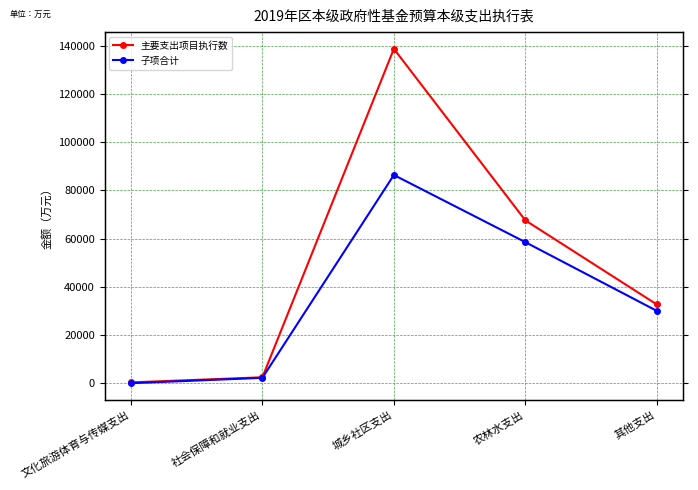

The value of 主要支出项目执行数 at 文化旅游体育与传媒支出 is 411.0. True or false?

True